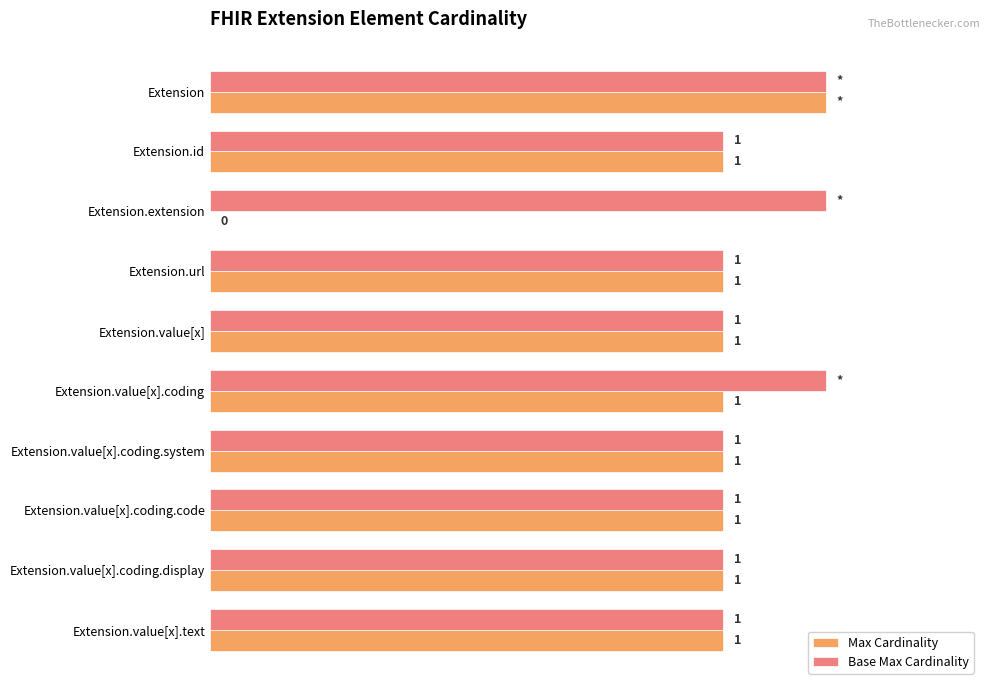

What are all the series names shown in the legend?

Max Cardinality, Base Max Cardinality